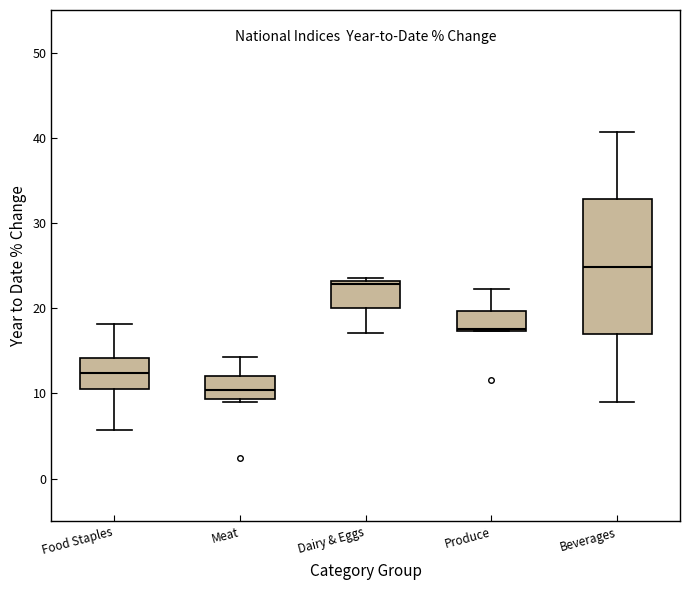

Reading left to right, read every box against the y-axis: the position of its median line, the range the box covers, and the ends of its whiskers. The values are not printed on the chart, so give them approximately, as read against the axis.

Food Staples: median 12, box 11 to 14, whiskers 6 to 18
Meat: median 10, box 9 to 12, whiskers 9 (just below the box's lower edge) to 14
Dairy & Eggs: median 23 (just below the box's upper edge), box 20 to 23, whiskers 17 to 24
Produce: median 18, box 17 to 20, whiskers 17 to 22
Beverages: median 25, box 17 to 33, whiskers 9 to 41